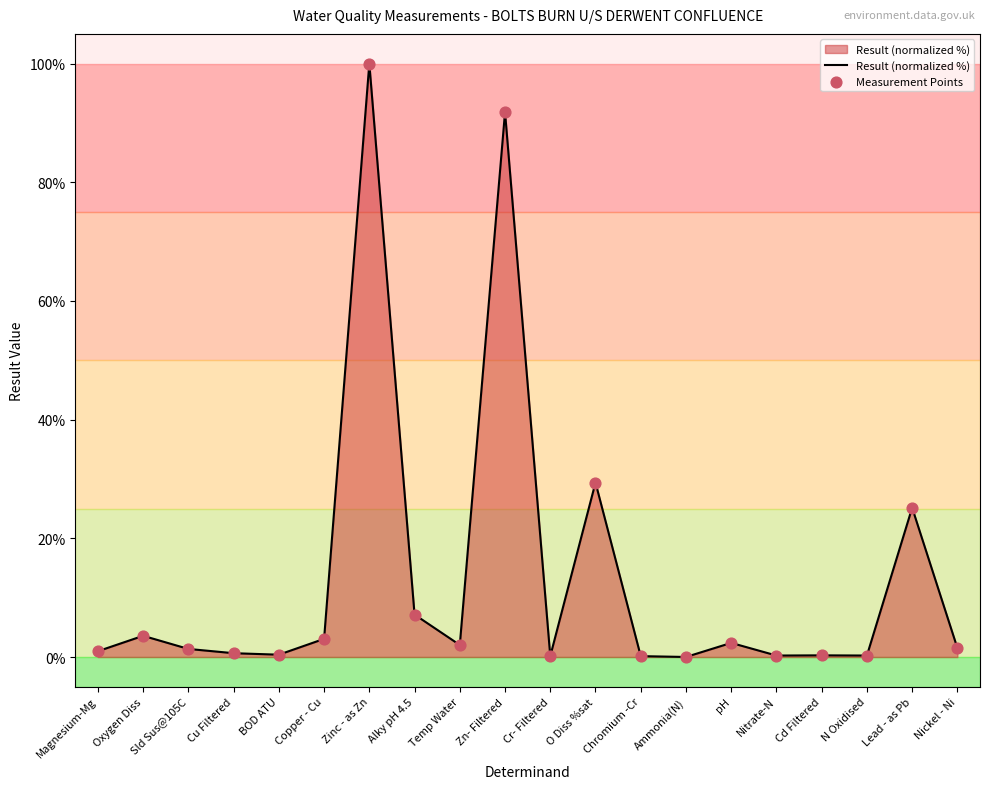

Where is the data nearest to the value 50?

O Diss %sat